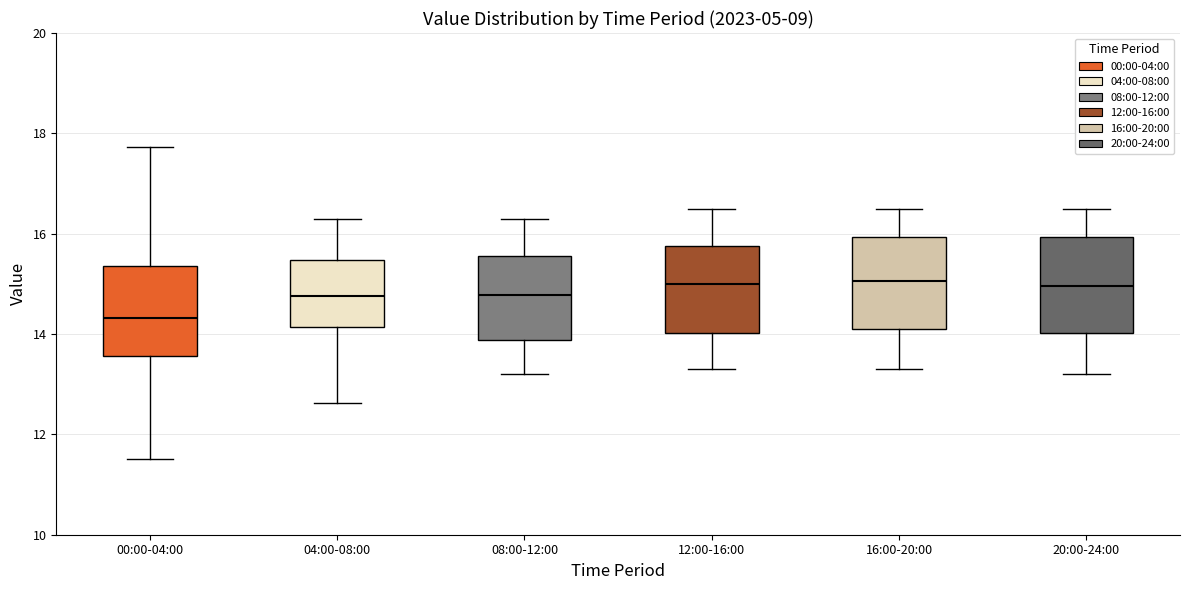

Reading left to right, transcribe this box plot: for each box, give where its median line is, the range the box spans, and where its two whiskers end, as read against the y-axis. The values are not printed on the chart, so give them approximately, as read against the axis.

00:00-04:00: median 14.4, box 13.6 to 15.4, whiskers 11.6 to 17.8
04:00-08:00: median 14.8, box 14.2 to 15.4, whiskers 12.6 to 16.4
08:00-12:00: median 14.8, box 13.8 to 15.6, whiskers 13.2 to 16.4
12:00-16:00: median 15.0, box 14.0 to 15.8, whiskers 13.4 to 16.6
16:00-20:00: median 15.0, box 14.2 to 16.0, whiskers 13.4 to 16.6
20:00-24:00: median 15.0, box 14.0 to 16.0, whiskers 13.2 to 16.6